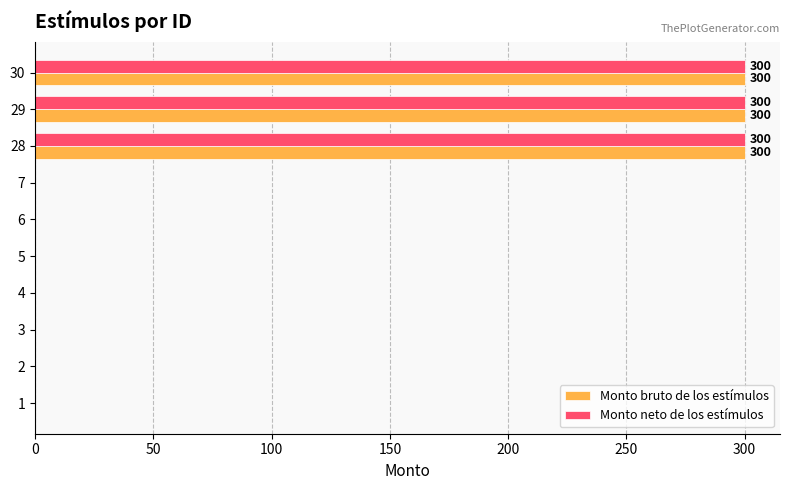

What is the sum of all Monto bruto de los estímulos values?

900